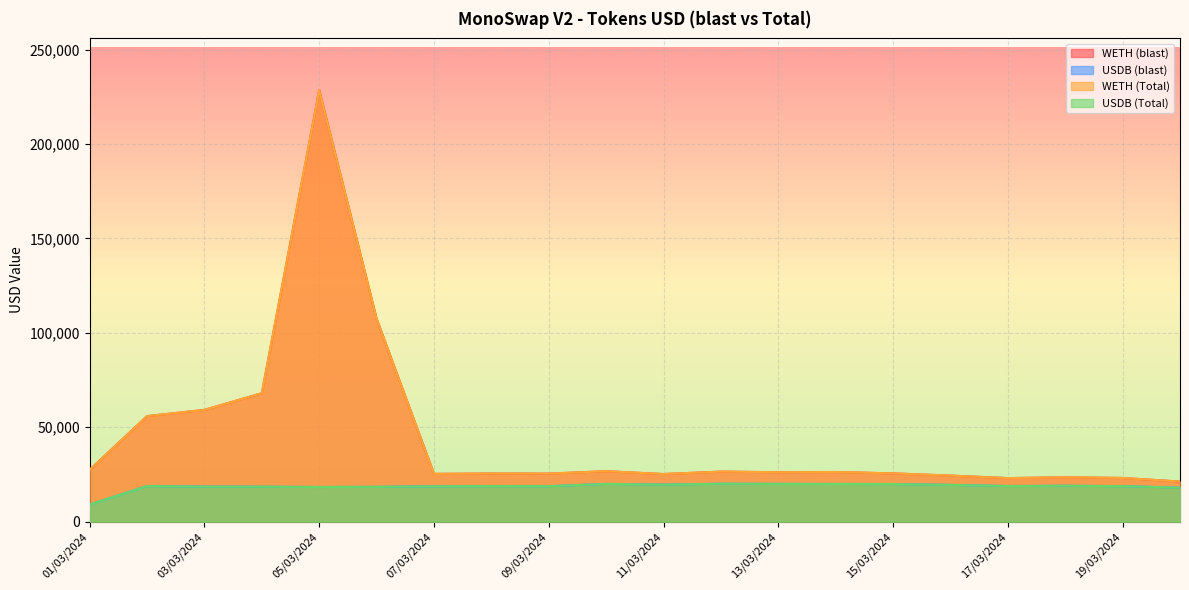

What is the difference between the maximum and minimum values in the WETH (Total) series?

207234.1